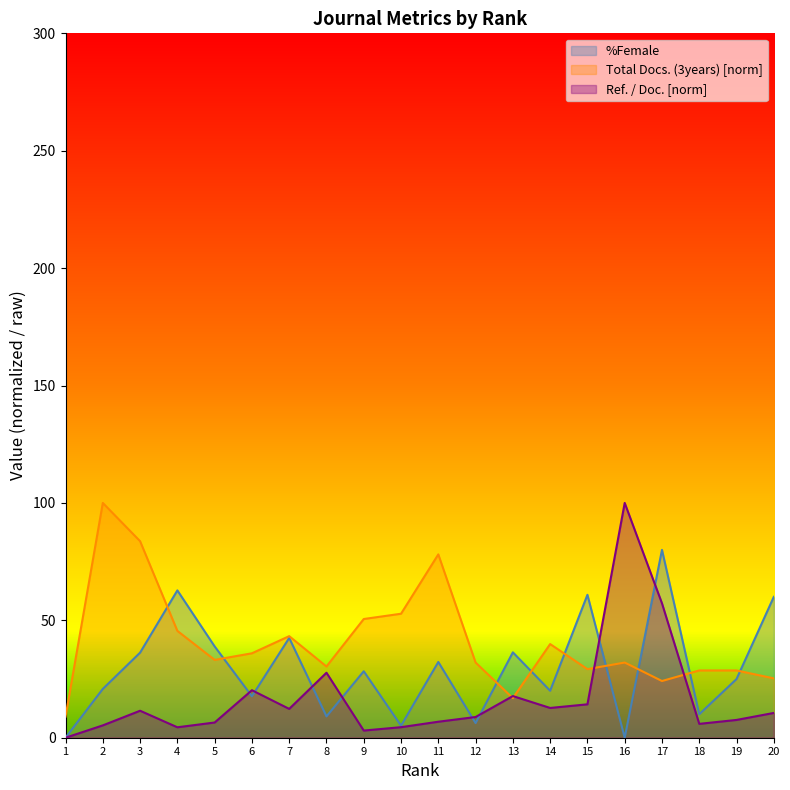

List the series in order of their peak value, lowest first.

%Female, Ref. / Doc., Total Docs. (3years)